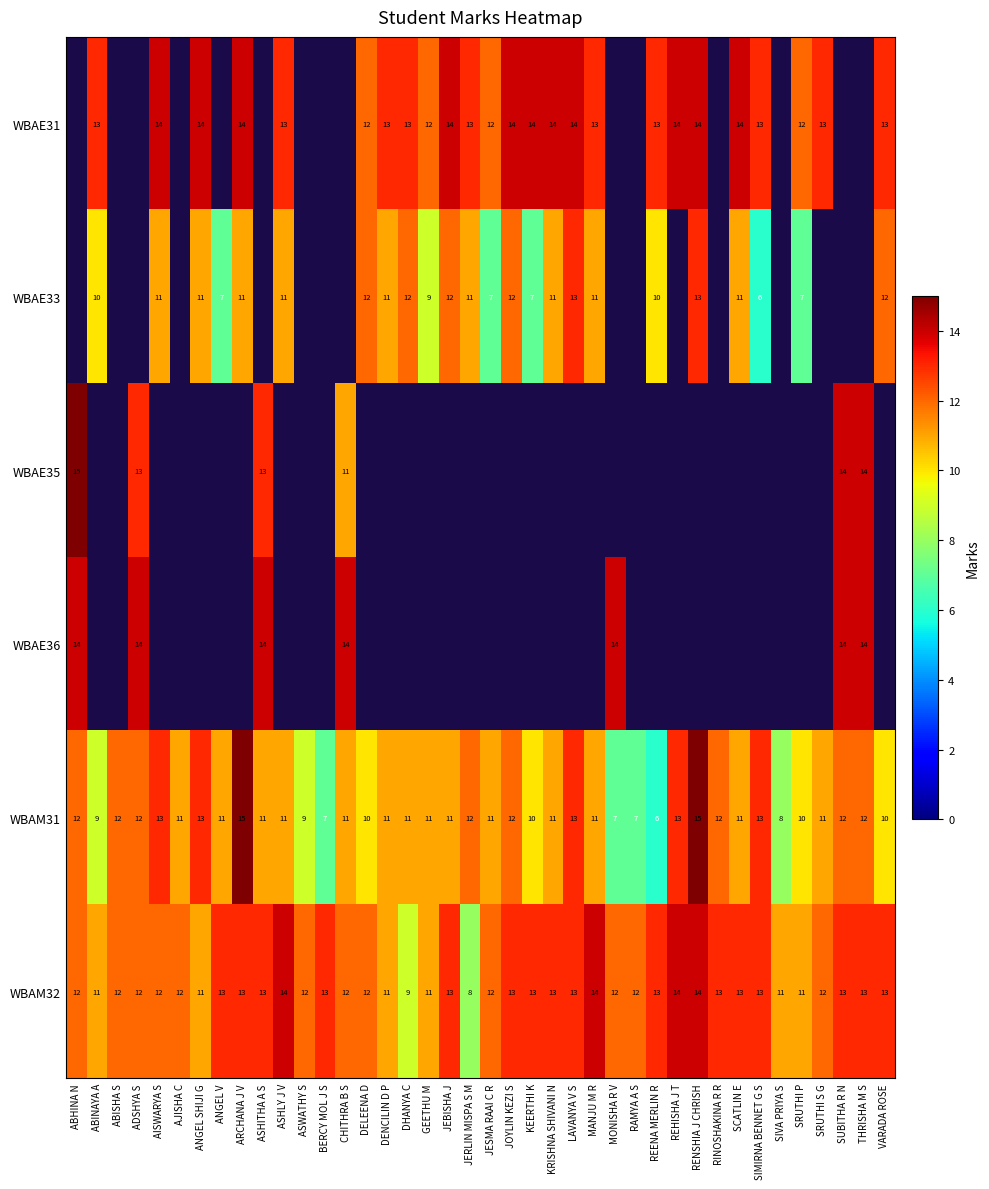

Count the WBAM31 values in the range 10 to 12.

26